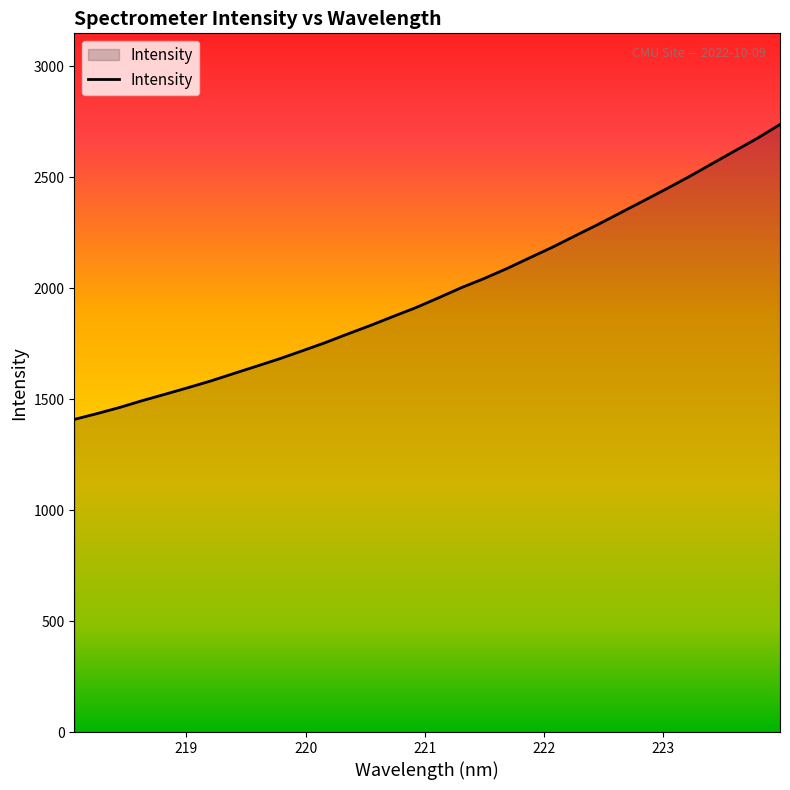

What is the greatest value displayed?

2738.3